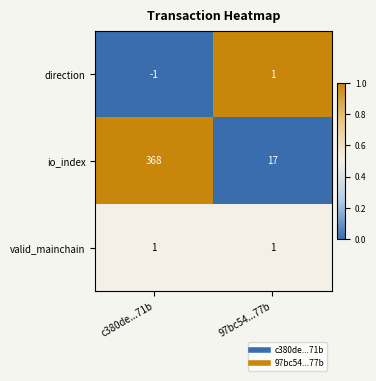

Reading right to left, extract all data points from this chart.

direction: 97bc54...77b=1	c380de...71b=-1
io_index: 97bc54...77b=17	c380de...71b=368
valid_mainchain: 97bc54...77b=1	c380de...71b=1